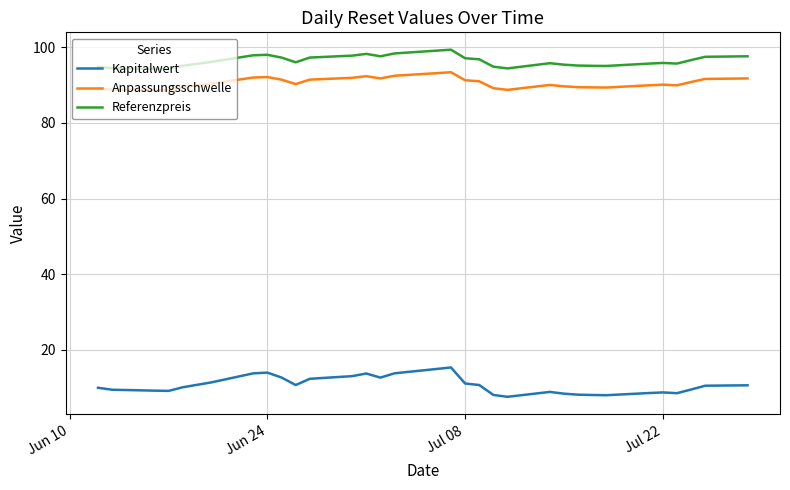

What is the lowest value of the Kapitalwert series?

7.6